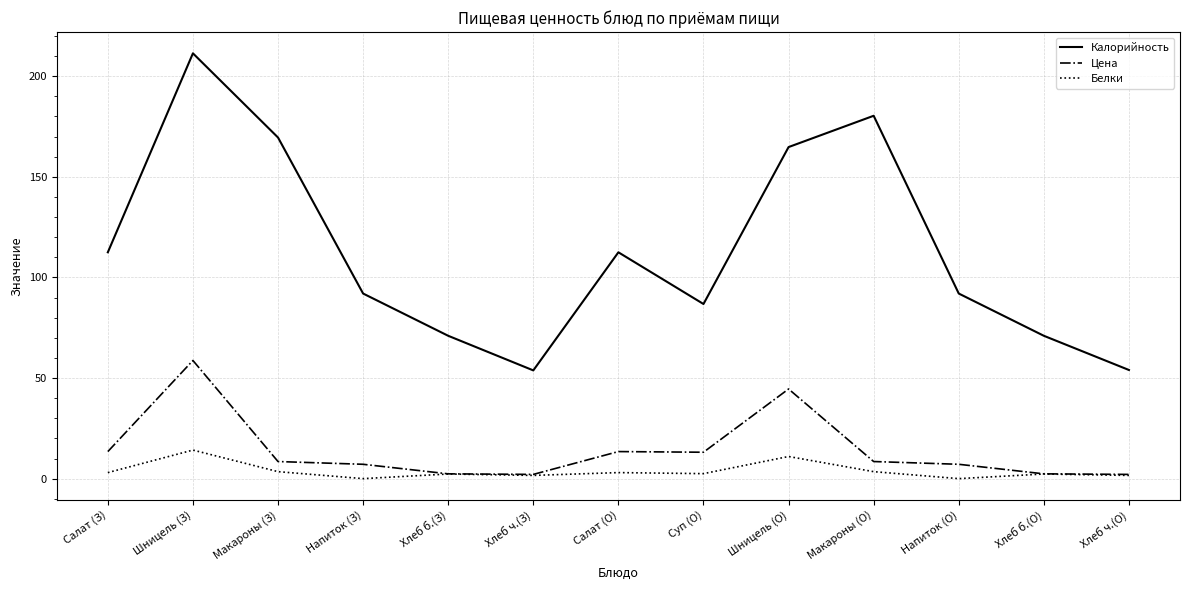

Which series has the largest range (max minus min)?

Калорийность